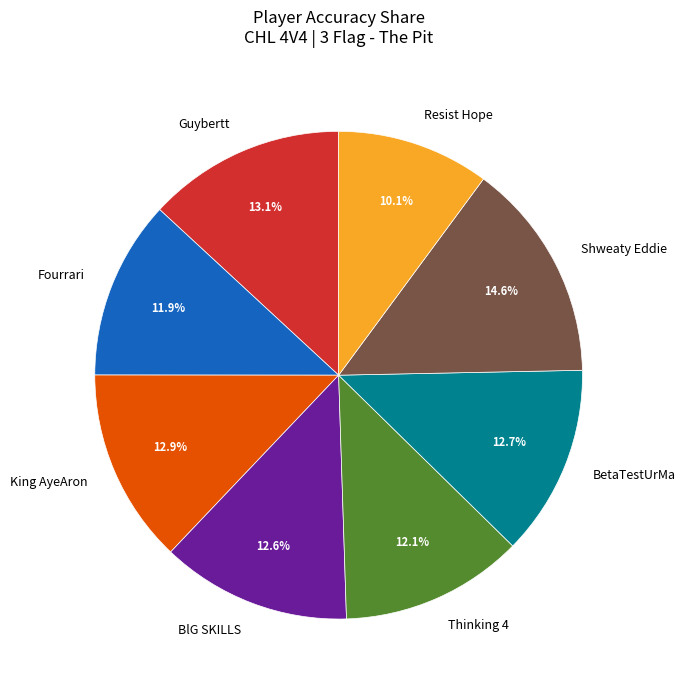

What is the ratio of the value at King AyeAron to the value at BetaTestUrMa?

1.0